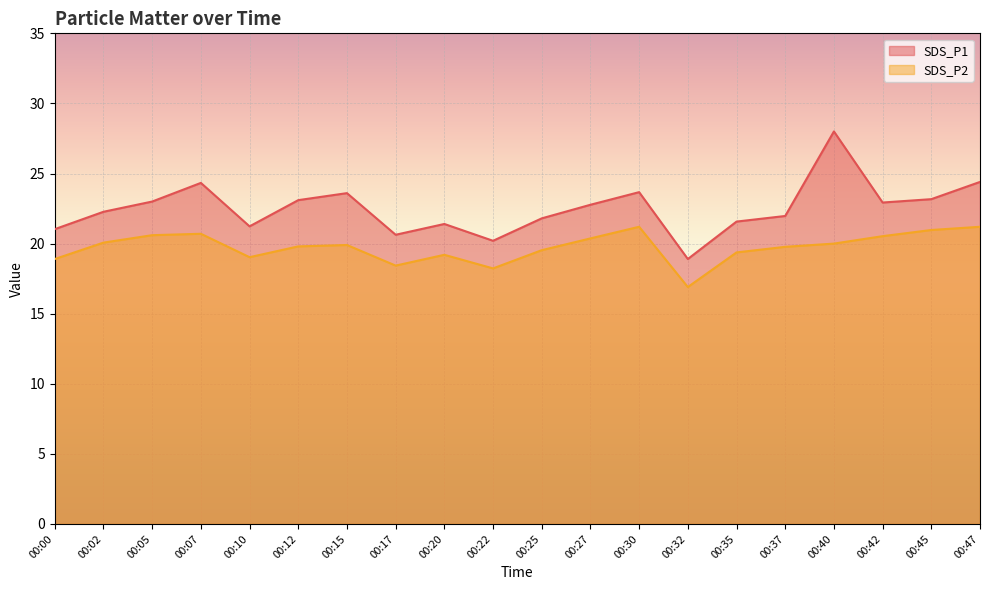

What is the value of the SDS_P1 point at the 2nd from the left?

22.3